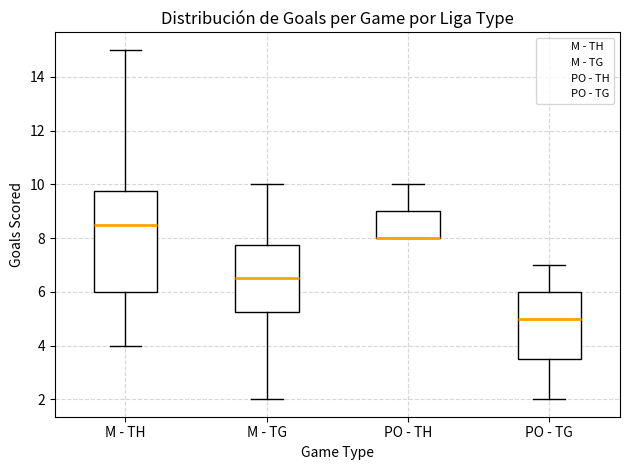

Where is the upper edge of the box for PO - TG on the y-axis? The values are not printed on the chart, so give them approximately, as read against the axis.

6.0